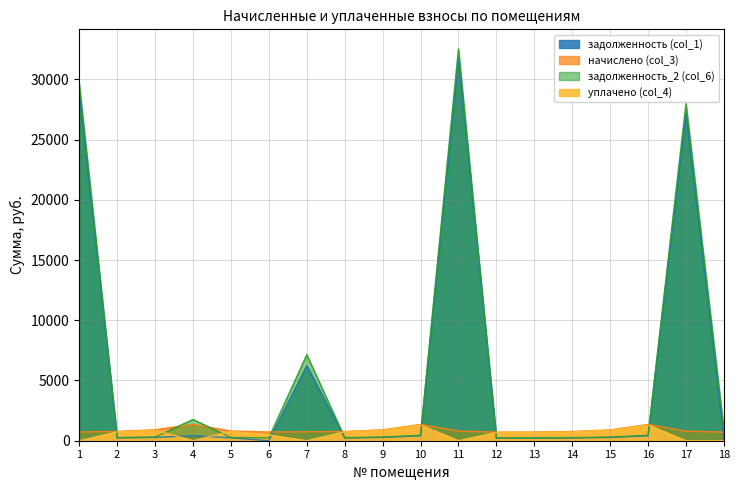

What are all the series names shown in the legend?

задолженность (col_1), начислено (col_3), задолженность_2 (col_6), уплачено (col_4)